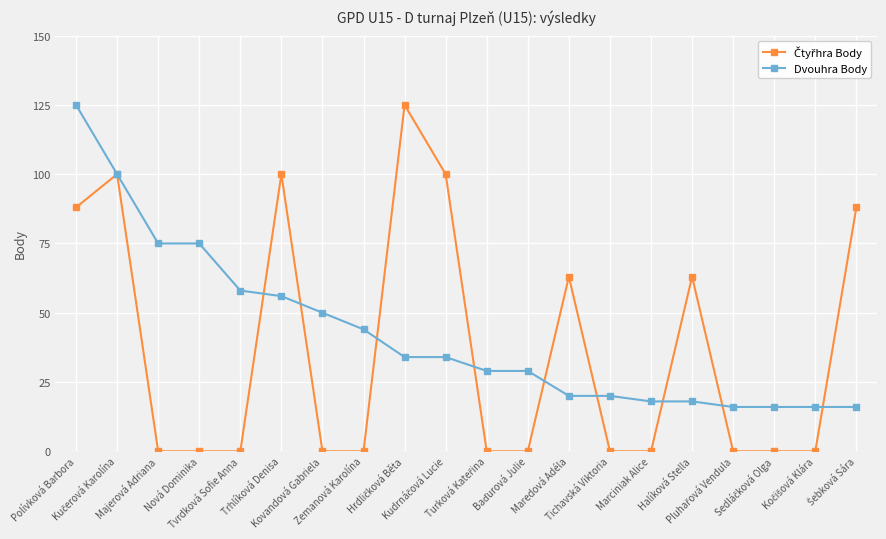

At which category is the sum across all series the highest?

Polívková Barbora